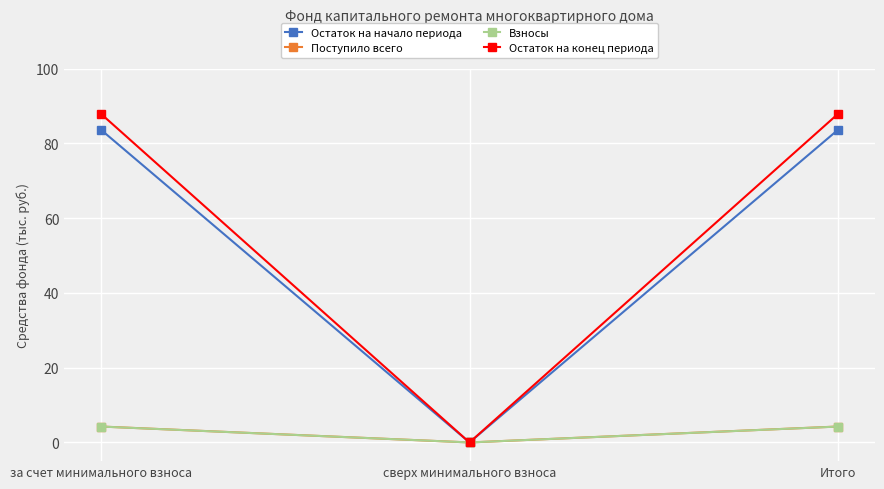

What is the greatest value displayed?

87.9